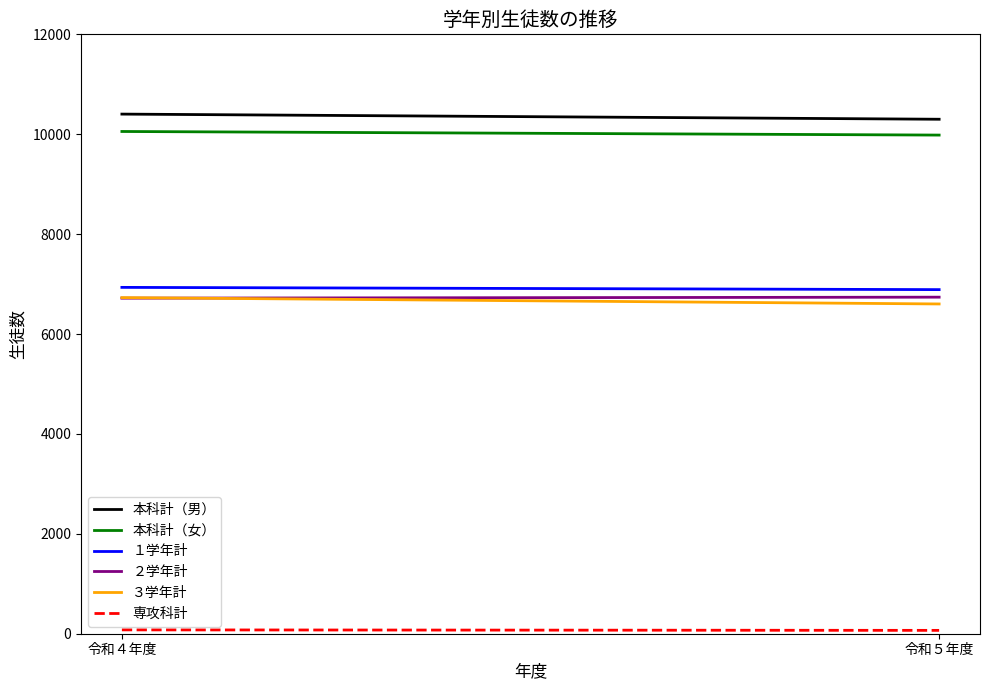

What value does the 本科計（男） series have at 令和５年度, to the nearest 50?

10300